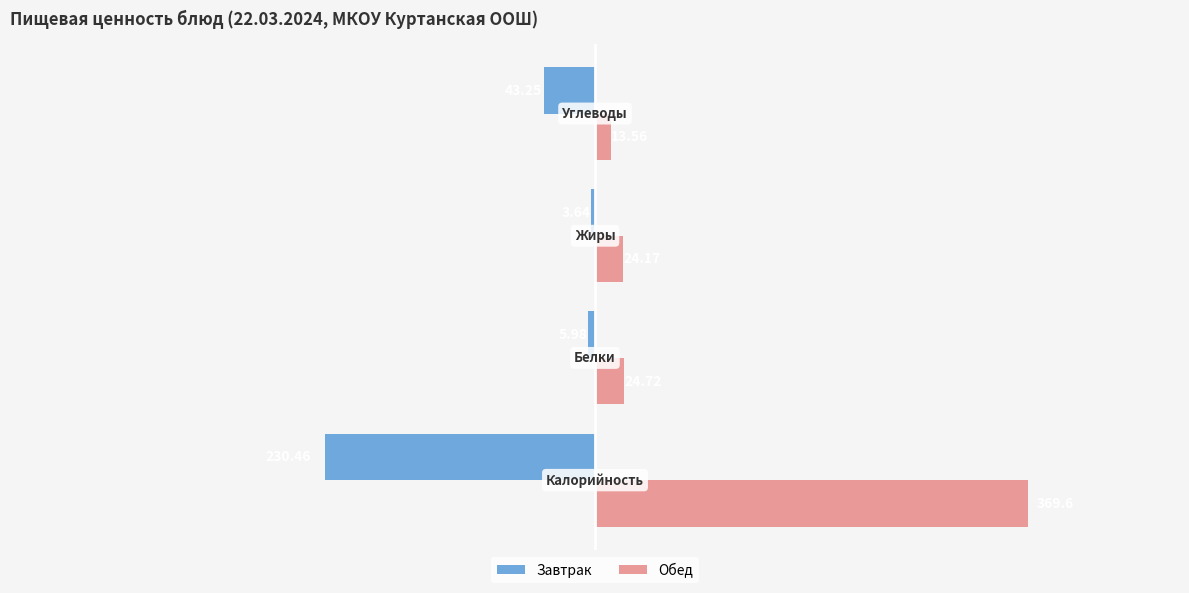

What is the sum of all Обед values?

432.1